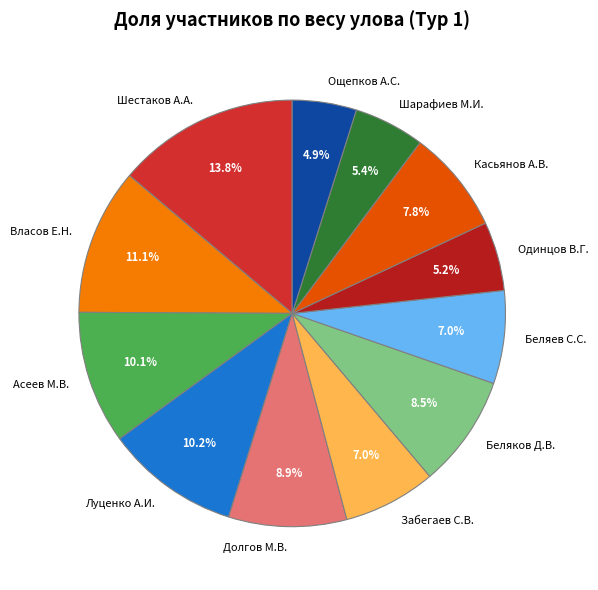

To the nearest percent, what is the average slice percentage?

8%